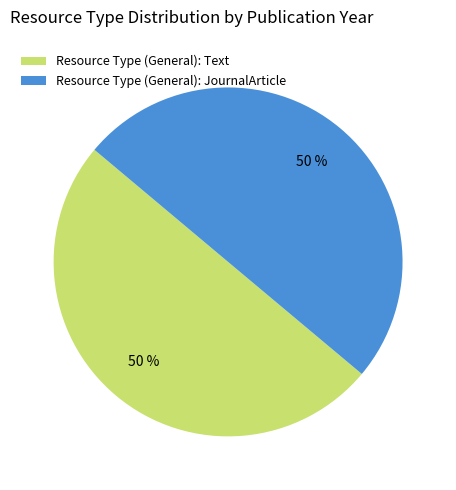

Approximately how many times larger is the value at Resource Type (General): JournalArticle compared to Resource Type (General): Text?

1.0